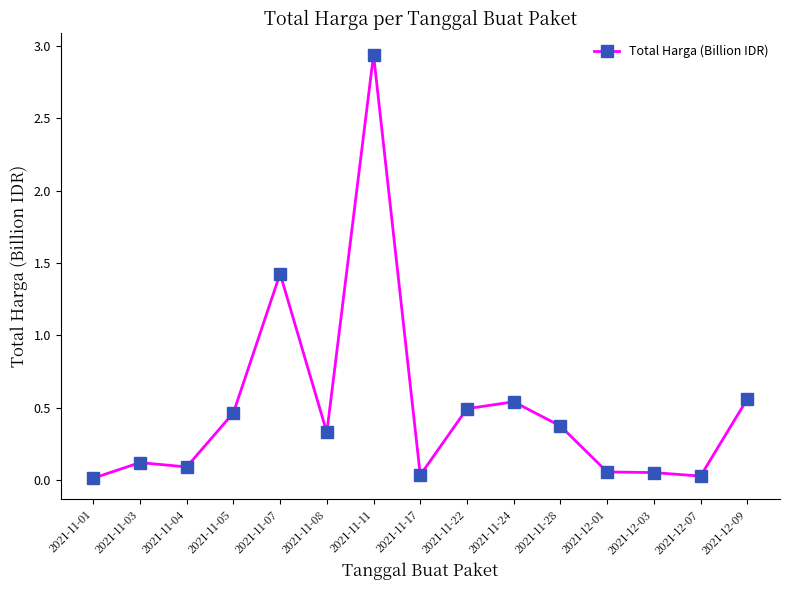

Does the chart have visible grid lines?

No